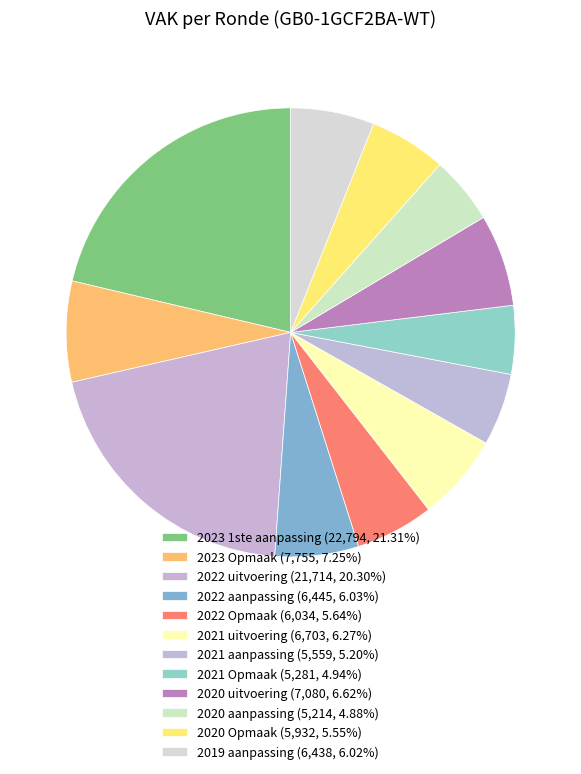

Count the number of slices in the pie.

12